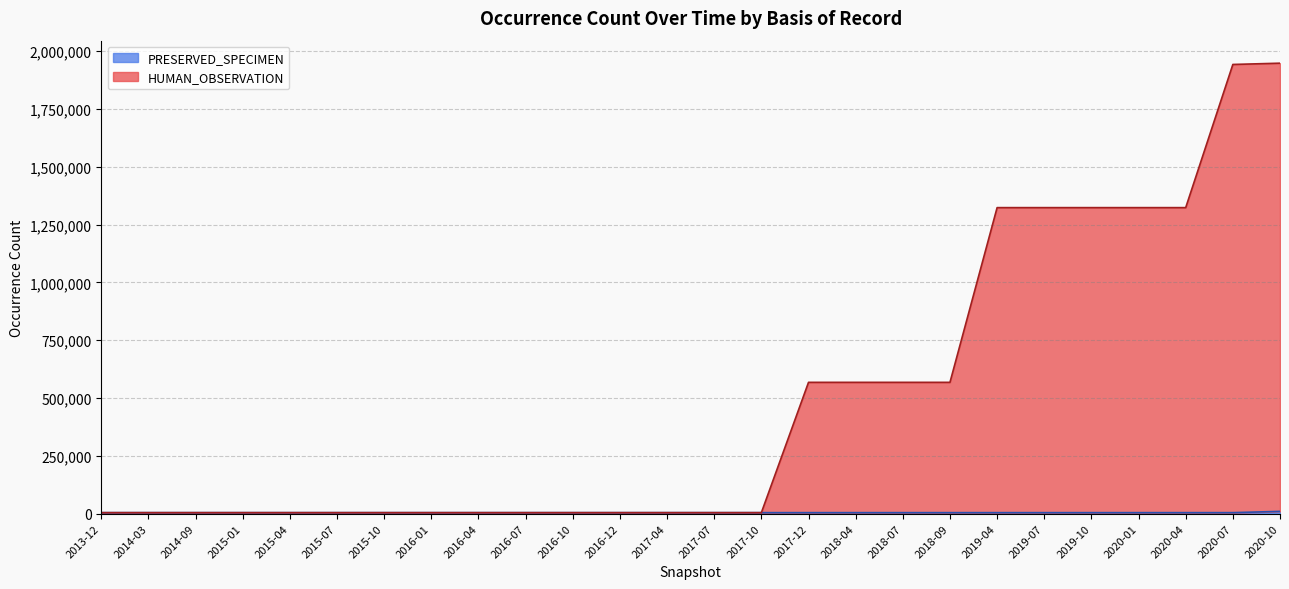

Which series has the widest spread of values?

HUMAN_OBSERVATION